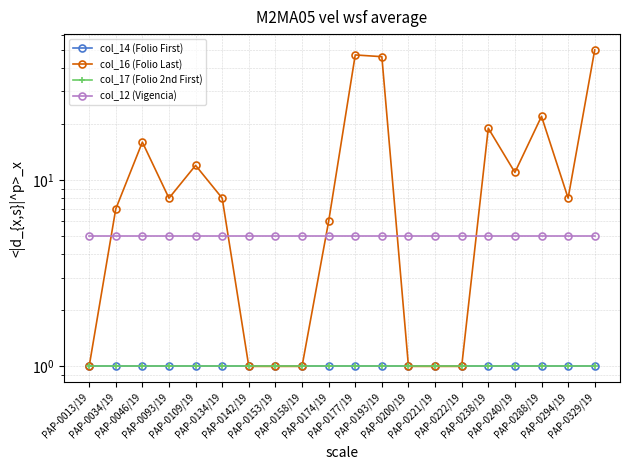

What is the greatest value displayed?

50